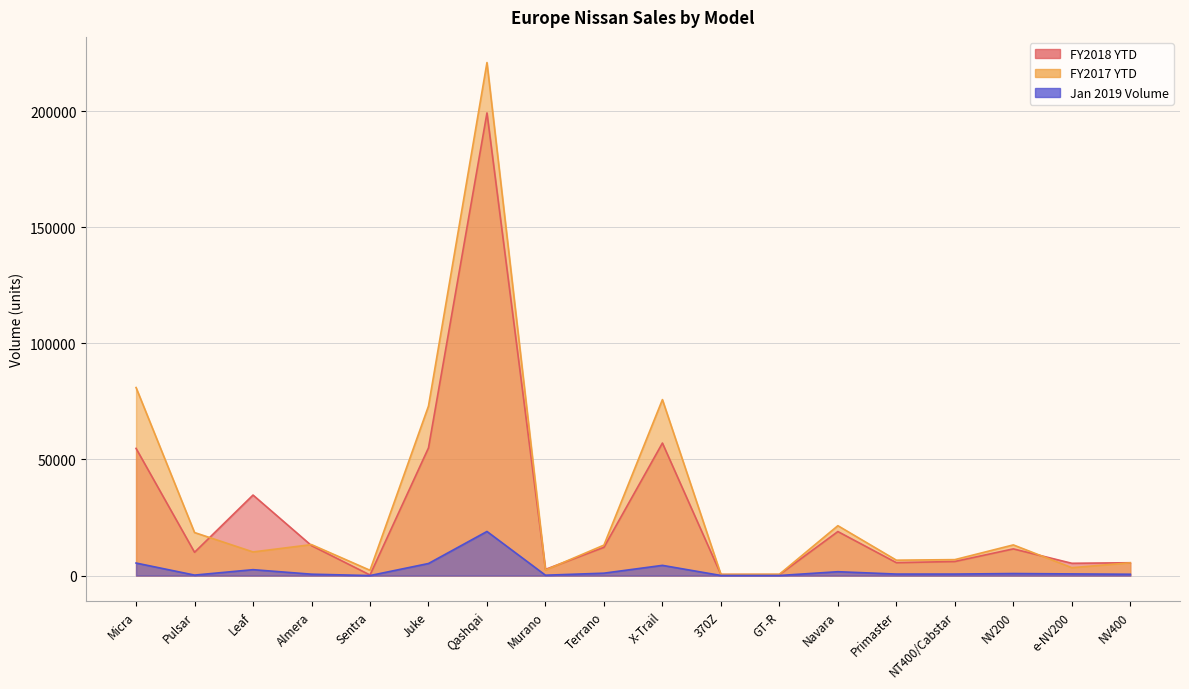

Reading left to right, transcribe all the data shown in this chart.

FY2018 YTD: Micra=54766	Pulsar=10025	Leaf=34669	Almera=12892	Sentra=250	Juke=54982	Qashqai=199215	Murano=2648	Terrano=12170	X-Trail=57066	370Z=458	GT-R=426	Navara=18950	Primaster=5552	NT400/Cabstar=6066	NV200=11491	e-NV200=5288	NV400=5526
FY2017 YTD: Micra=80967	Pulsar=18526	Leaf=10171	Almera=13331	Sentra=2274	Juke=72984	Qashqai=220910	Murano=2359	Terrano=13116	X-Trail=75769	370Z=510	GT-R=565	Navara=21476	Primaster=6626	NT400/Cabstar=6863	NV200=13203	e-NV200=3389	NV400=5500
Jan 2019 Volume: Micra=5396	Pulsar=208	Leaf=2538	Almera=598	Sentra=0	Juke=5193	Qashqai=18991	Murano=155	Terrano=1030	X-Trail=4393	370Z=39	GT-R=30	Navara=1662	Primaster=648	NT400/Cabstar=647	NV200=875	e-NV200=714	NV400=569